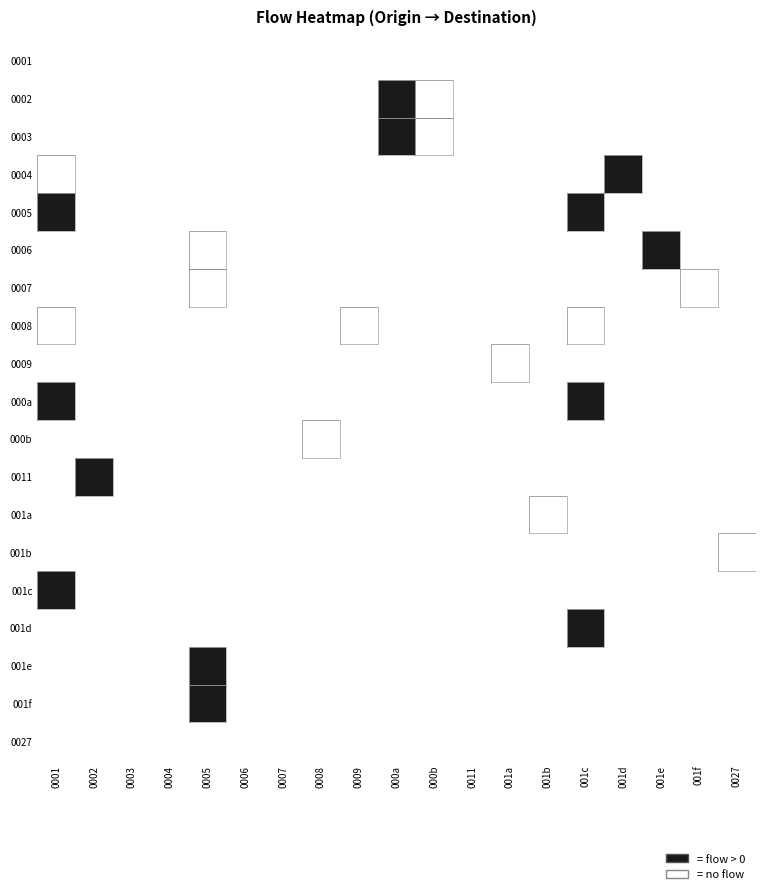

Is the value of 0005 at 000a greater than the value of 001a at 000a?

No